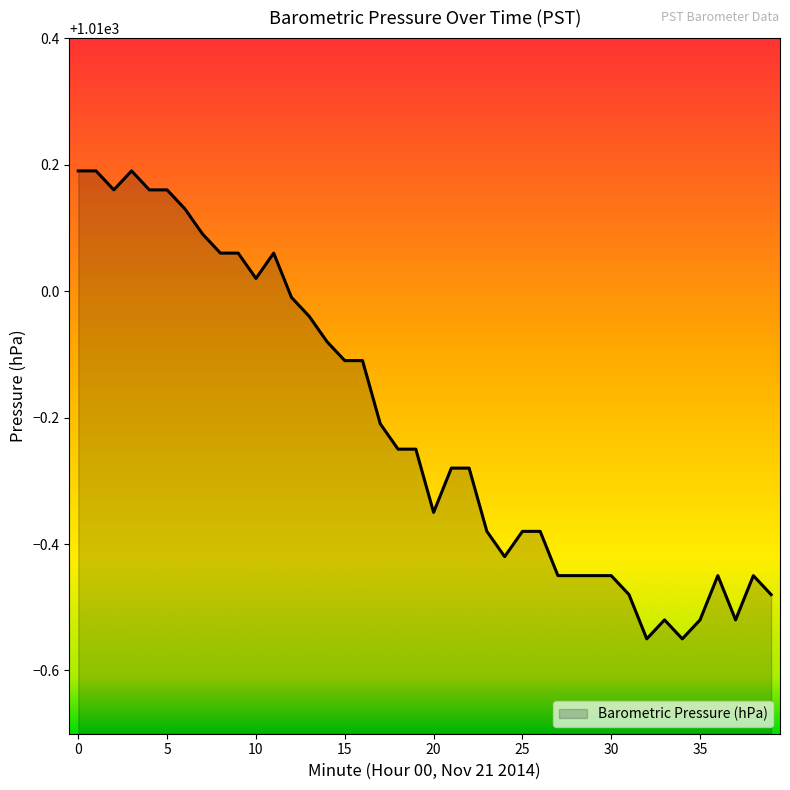

What is the difference between the maximum and minimum values?

0.7